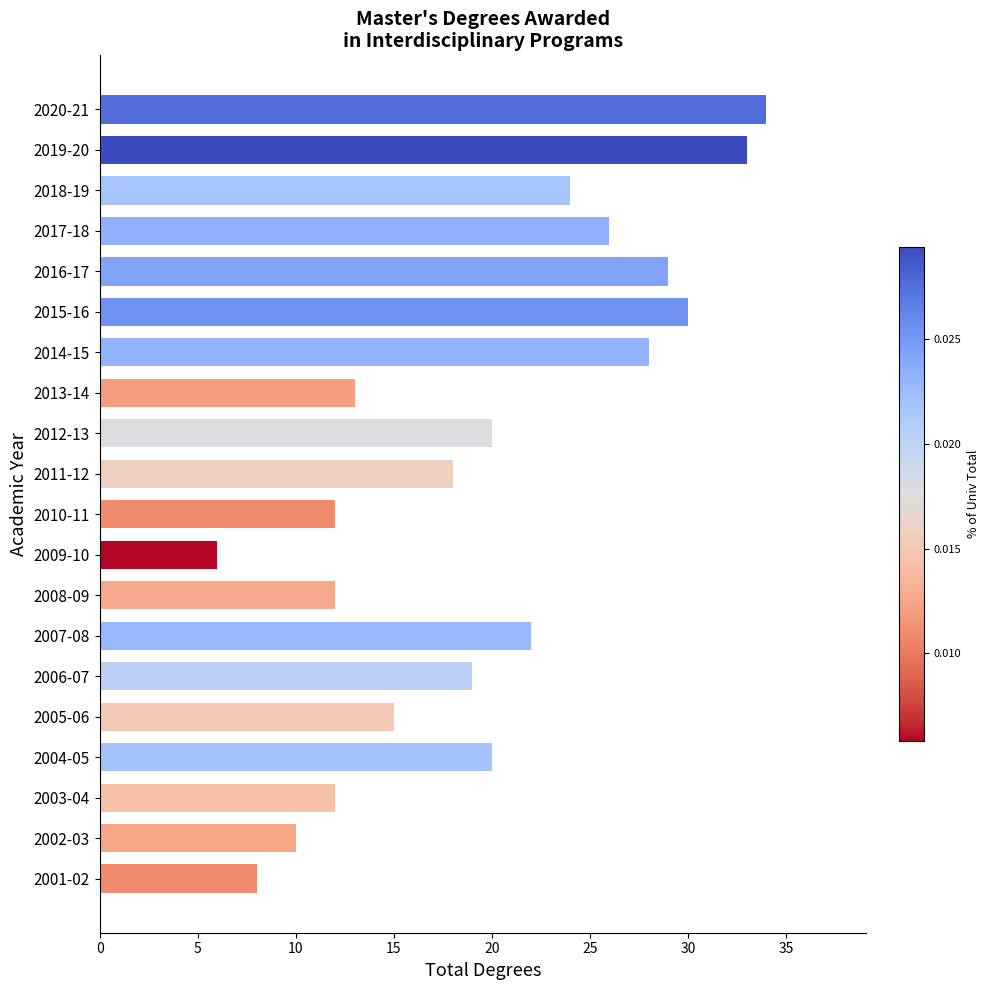

What position from the top is 2016-17?

5